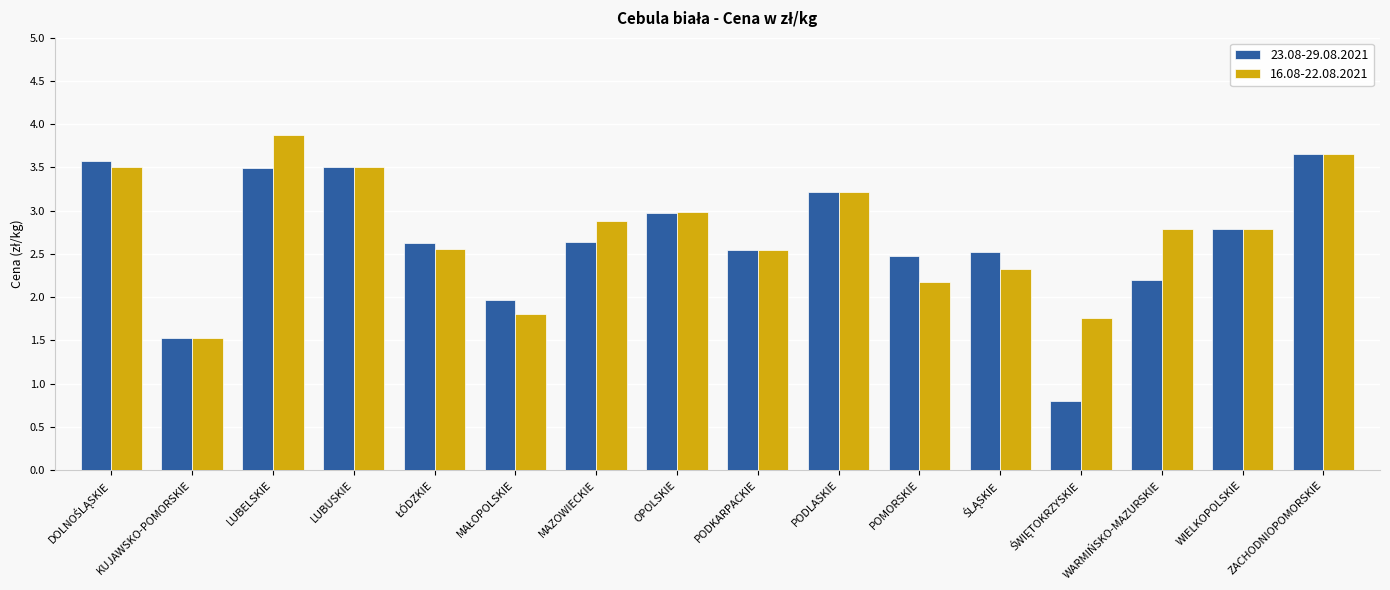

What is the sum of all 16.08-22.08.2021 values?

43.9